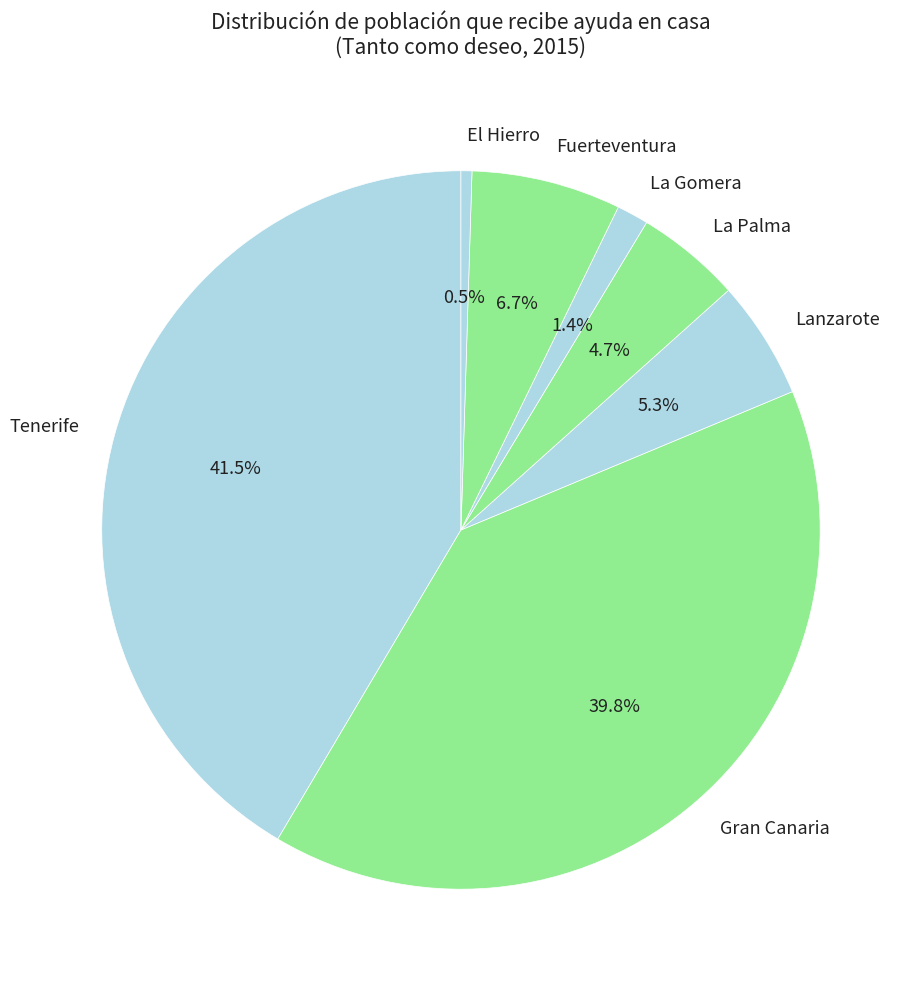

Is El Hierro the majority of the pie?

No